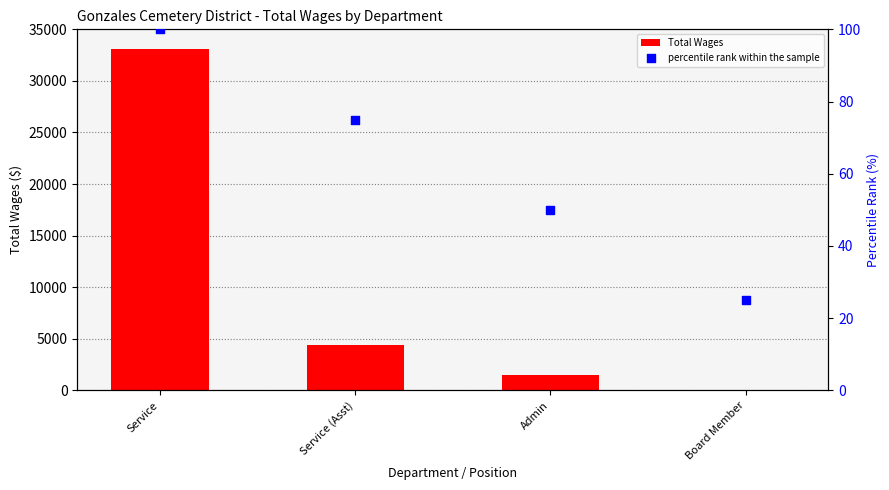

At how many categories does at least one series exceed 5416?

1